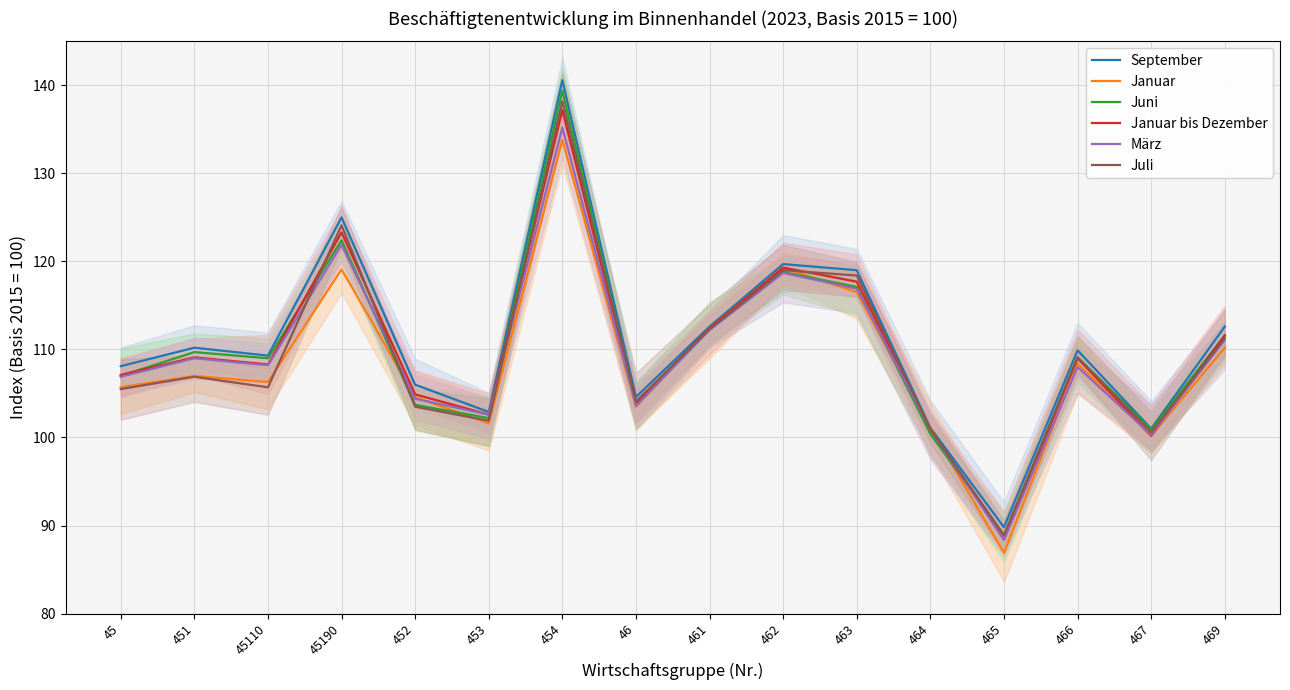

Which series has the largest total across all categories?

September